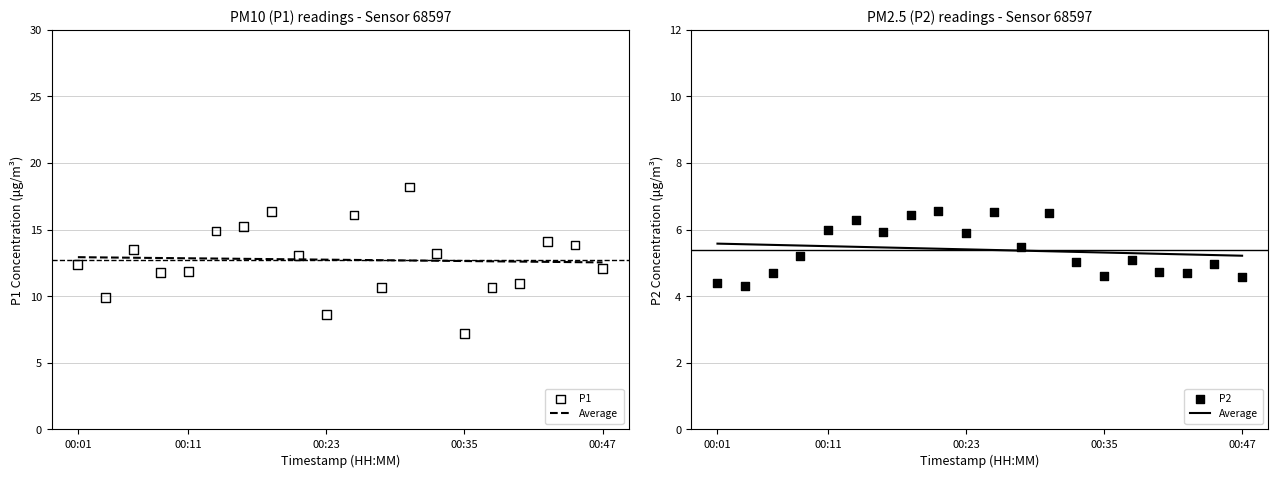

Is the value of P1 (individual) at 16 greater than the value of P2 Average trend at 16?

Yes